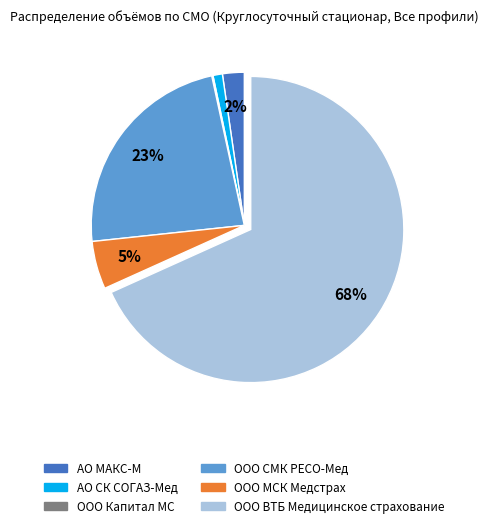

Is there a majority slice in this chart?

Yes